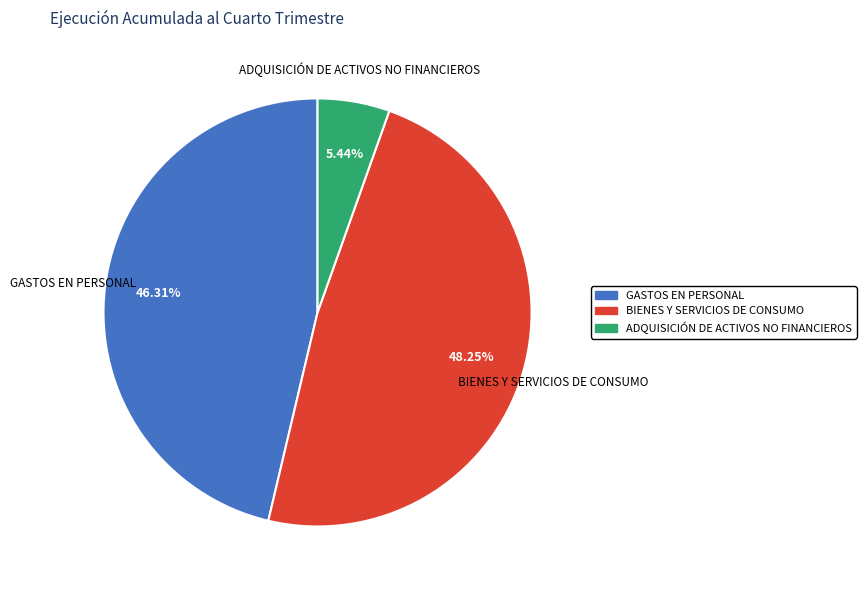

Is there any slice that represents more than half of the pie?

No